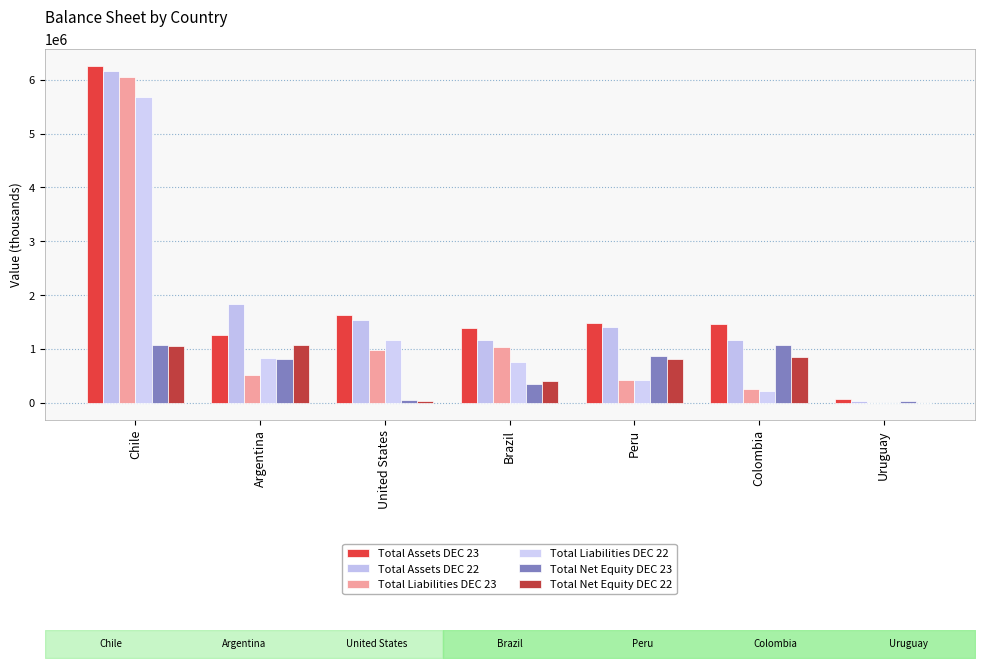

What is the average value of the Total Assets DEC 22 series?

1905742.8